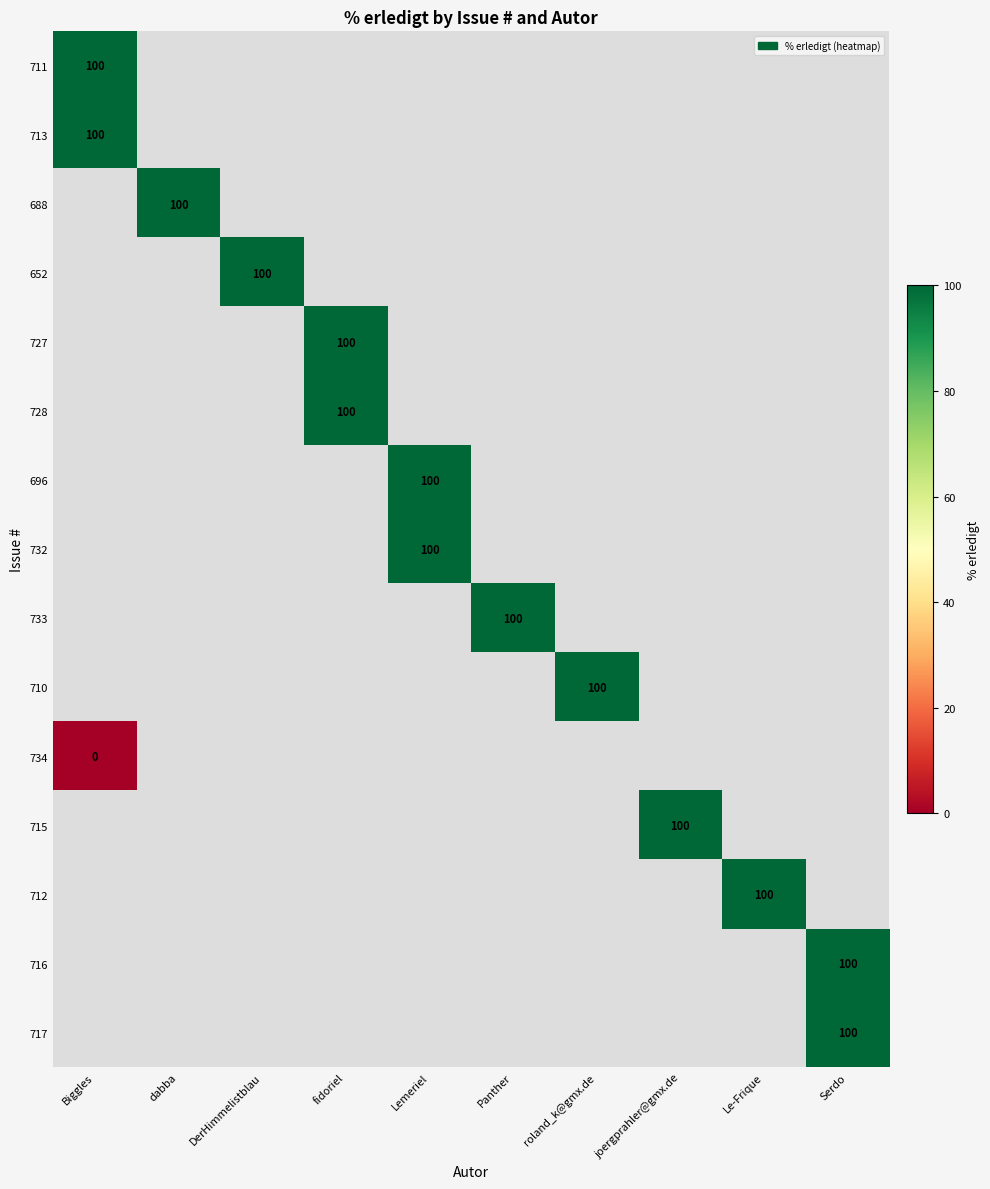

The 715 series shows 22 at joergprahler@gmx.de. True or false?

False